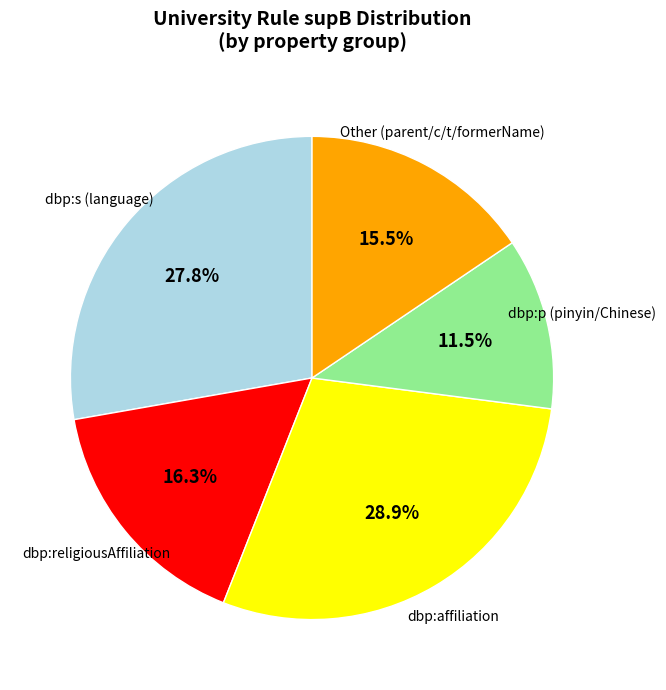

Approximately how many times larger is the value at Other (parent/c/t/formerName) compared to dbp:religiousAffiliation?

1.0